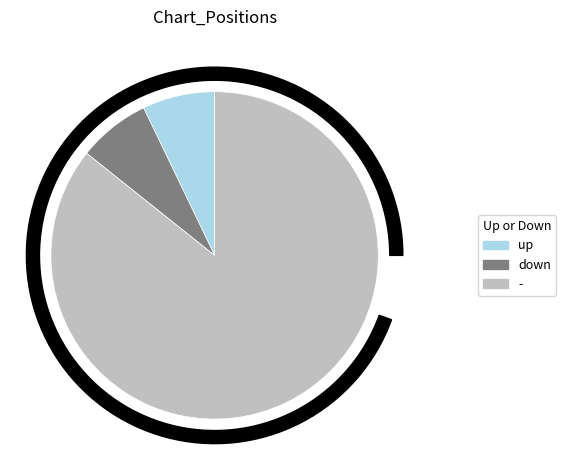

The up slice represents 7% of the pie. True or false?

True